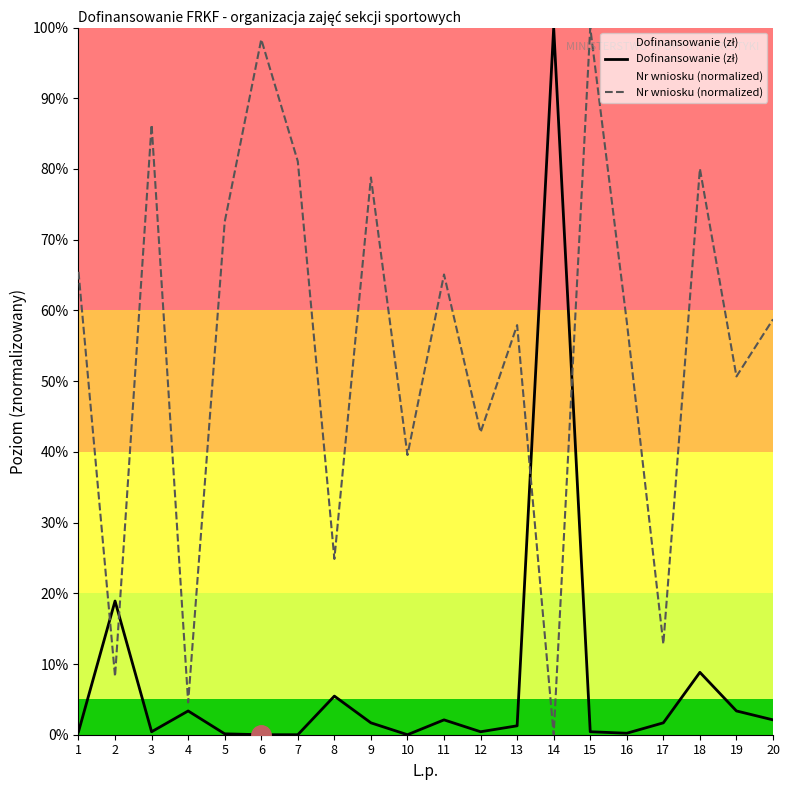

What is the total value across all series at 17?

14.5